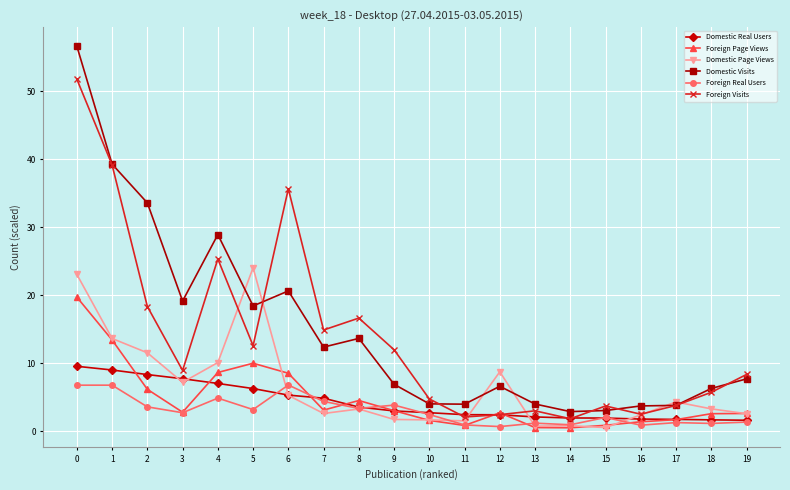

How many distinct data groups are displayed?

6